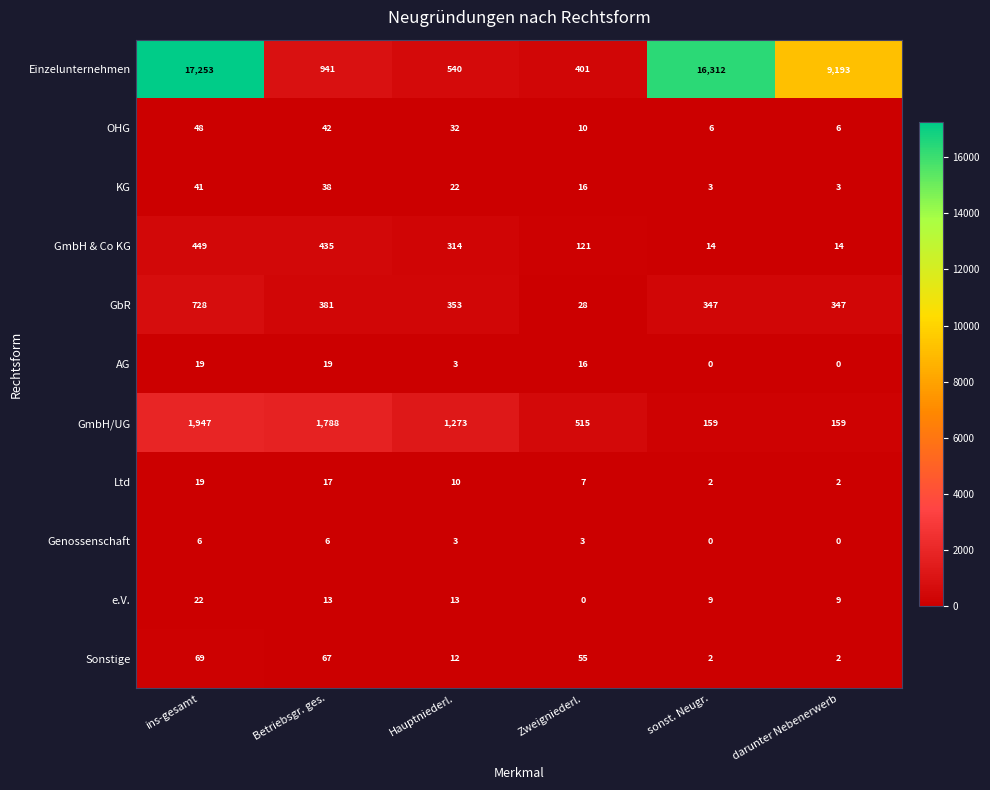

What value does the GmbH/UG series have at darunter Nebenerwerb, to the nearest 50?

150